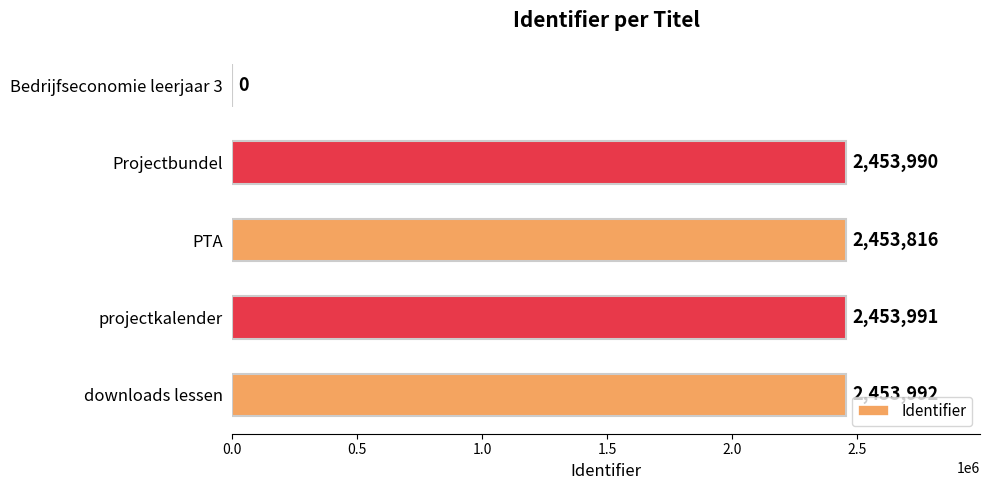

Reading top to bottom, list all the values displayed in this chart.

Bedrijfseconomie leerjaar 3=0	Projectbundel=2453990	PTA=2453816	projectkalender=2453991	downloads lessen=2453992